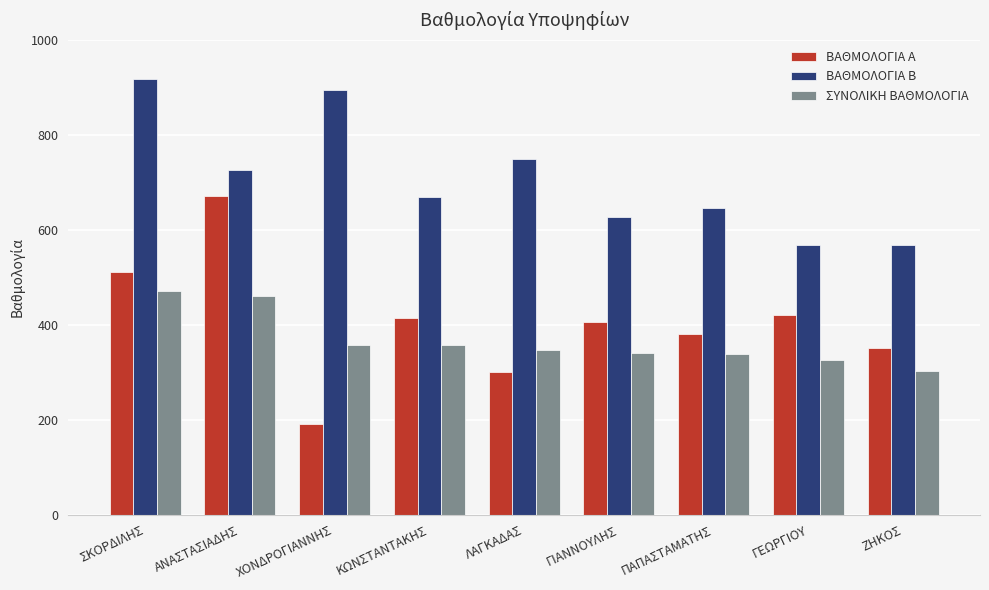

What value does the ΒΑΘΜΟΛΟΓΙΑ Α series have at ΣΚΟΡΔΙΛΗΣ?

510.0